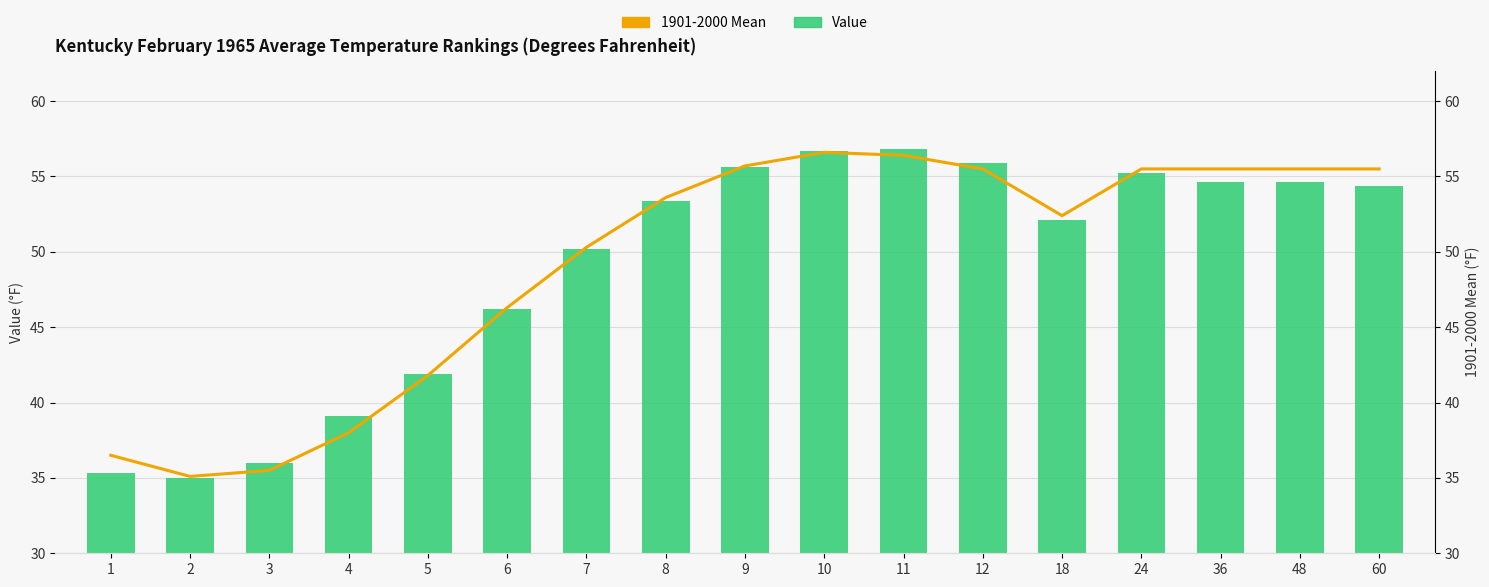

What is the lowest value of the Value series?

35.0